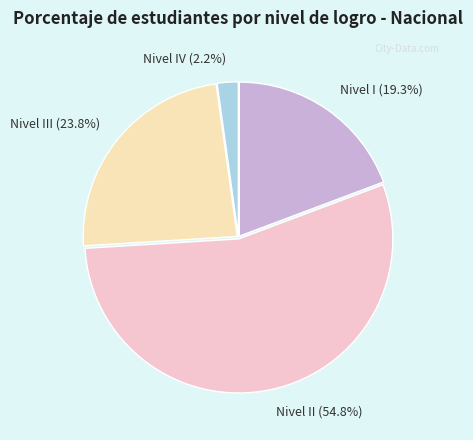

Which category accounts for the majority?

Nivel II (54.8%)